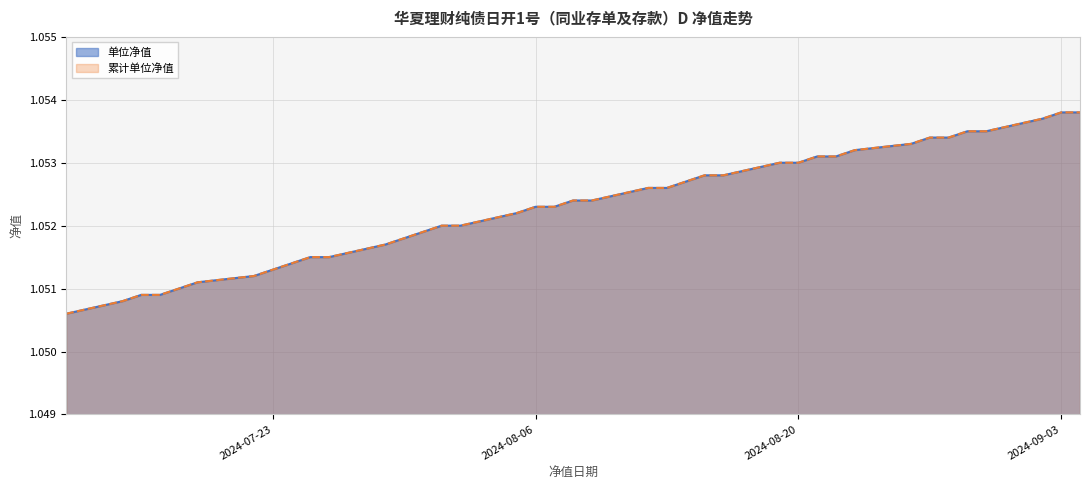

Does the chart display data point markers on the line(s)?

No